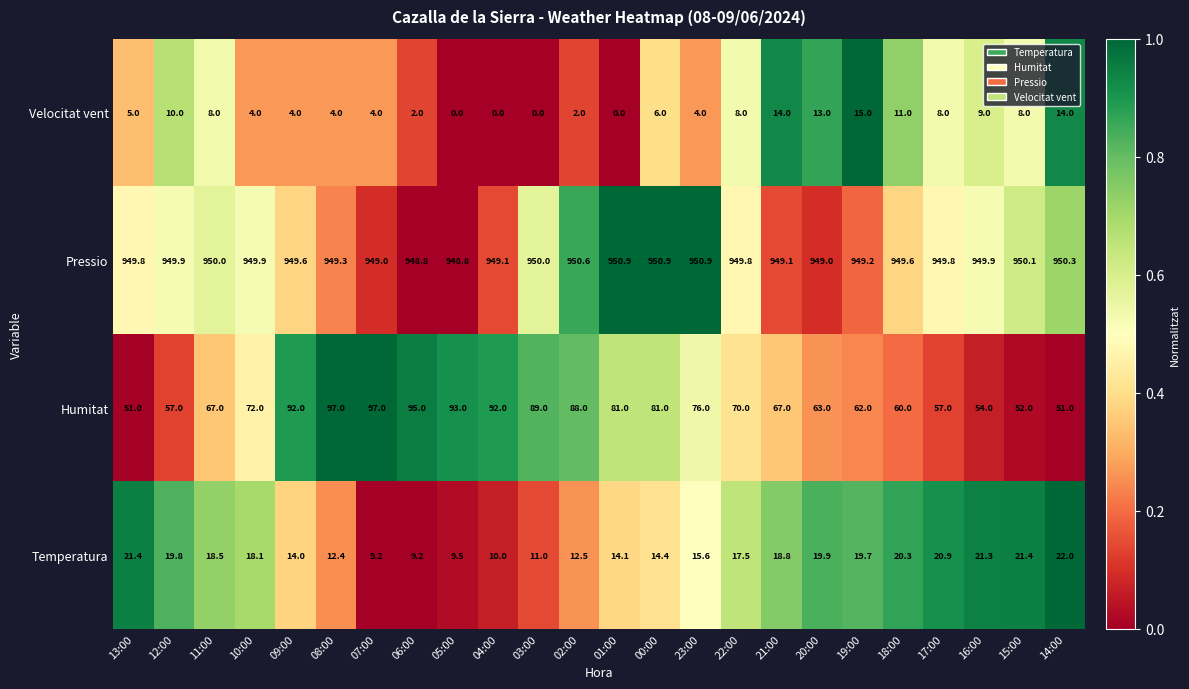

How many distinct data groups are displayed?

4